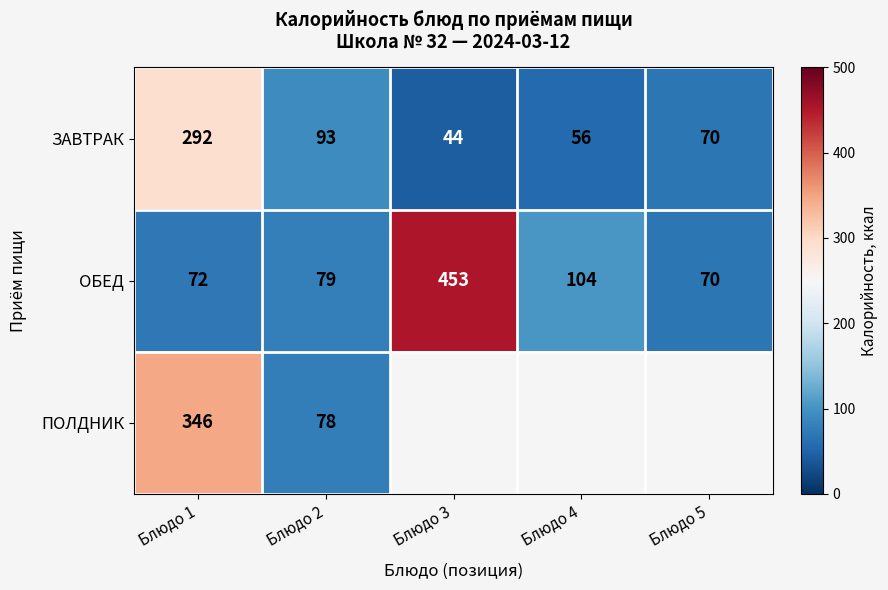

What is the sum of all ЗАВТРАК values?

555